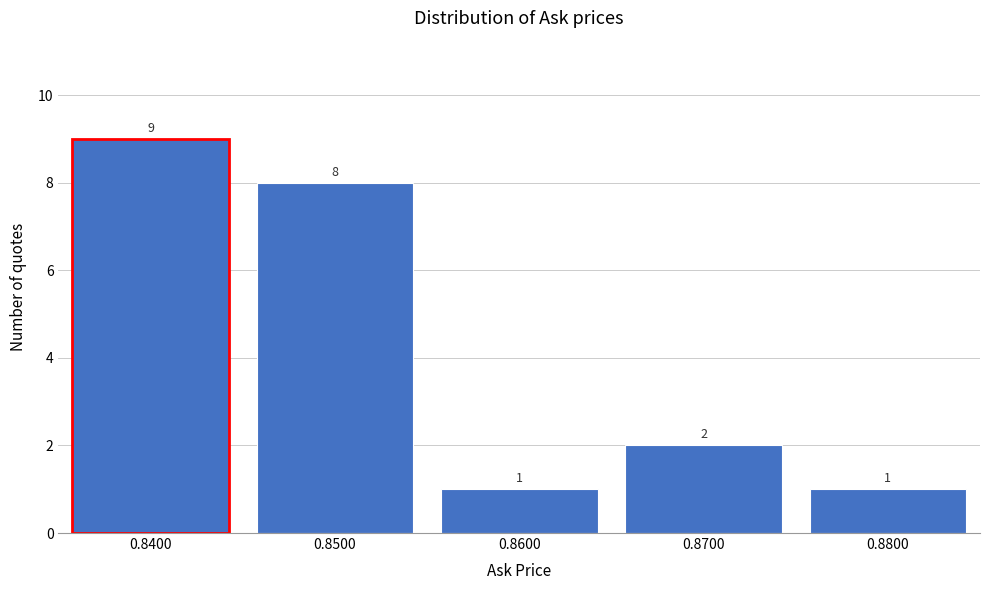

Reading left to right, what are all the values shown in this chart?

0.8400=9	0.8500=8	0.8600=1	0.8700=2	0.8800=1